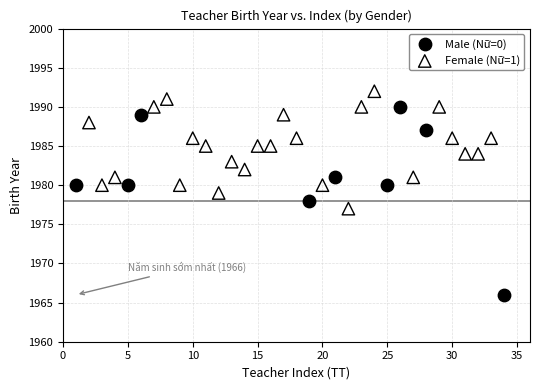

Which series has the largest Y range (max minus min)?

Male (Nữ=0)